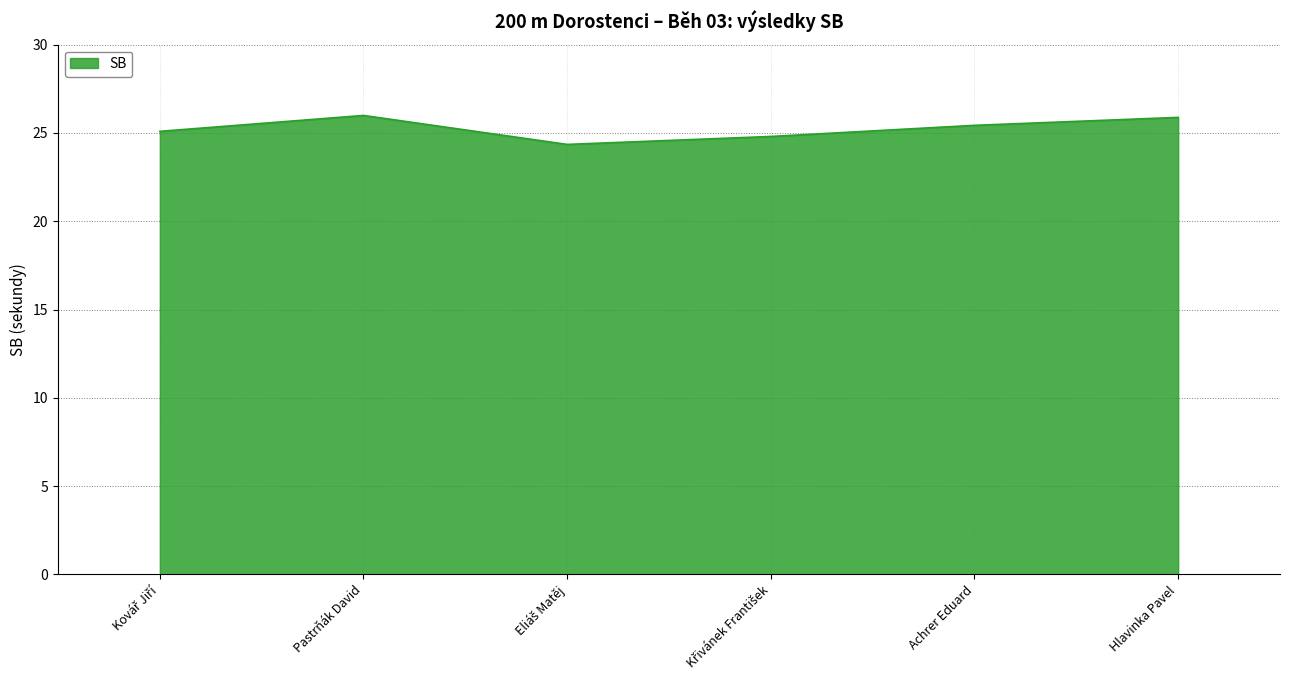

What is the maximum value shown in the chart?

26.0